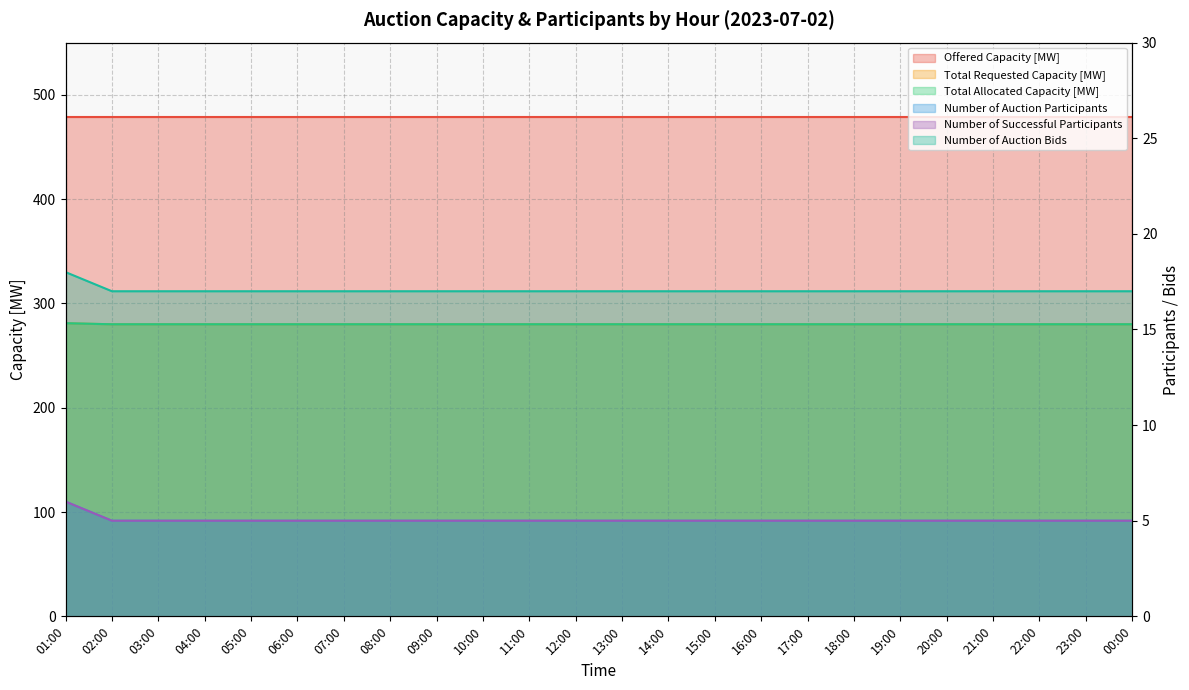

True or false: Number of Auction Bids has more than 0 points higher than both neighbors.

False